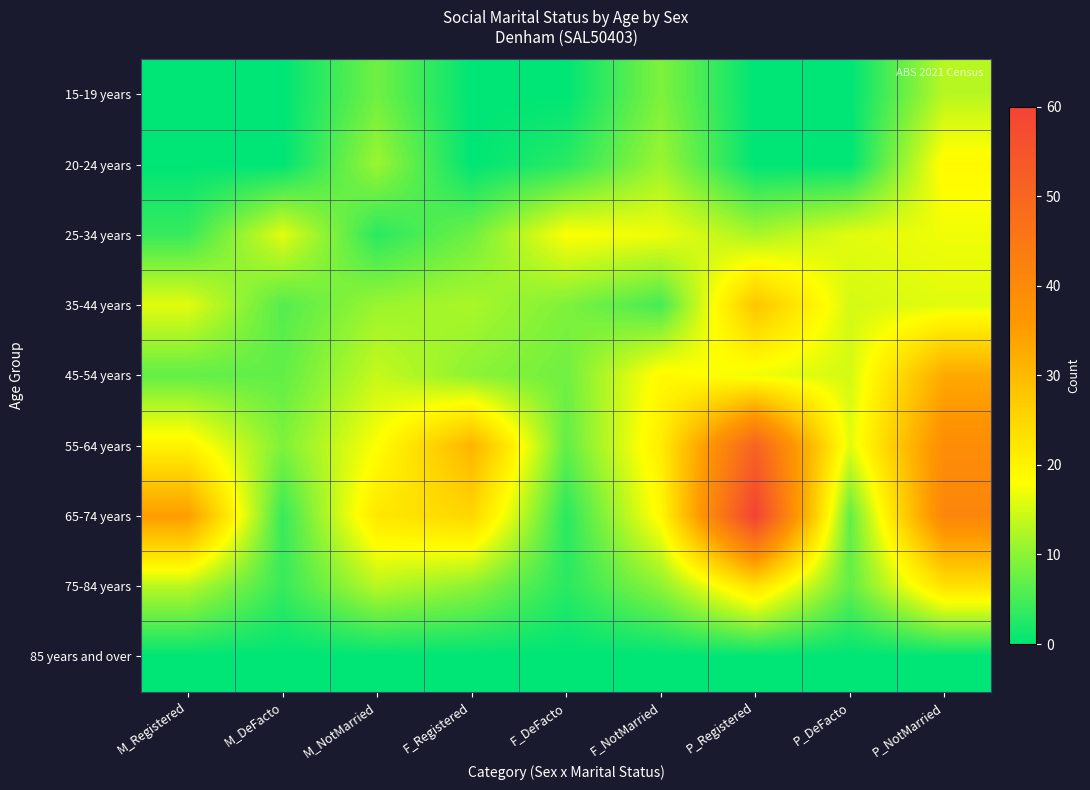

What is the spread (max minus min) of values at F_NotMarried?

21